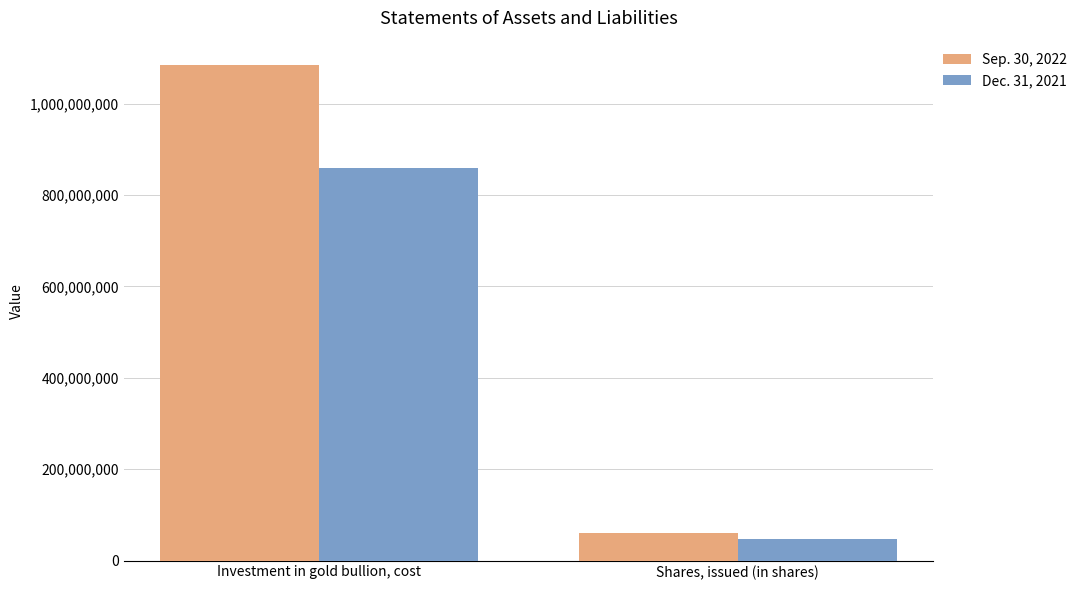

What is the difference between the highest and lowest values at Investment in gold bullion, cost?

225052430